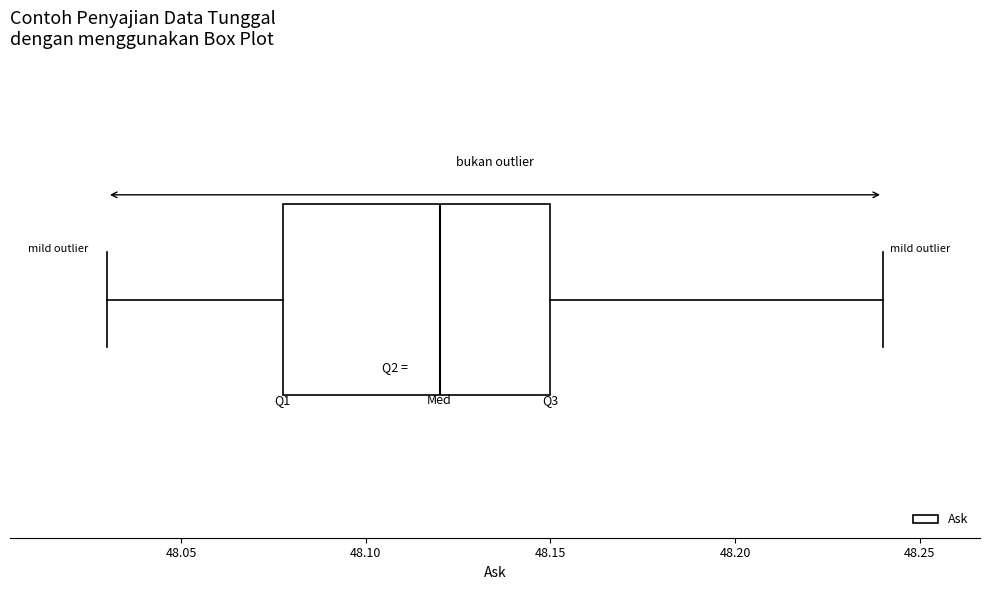

Transcribe this box plot: give where the median line is, the range the box spans, and where the two whiskers end, as read against the x-axis. The values are not printed on the chart, so give them approximately, as read against the axis.

median 48.12, box 48.08 to 48.15, whiskers 48.03 to 48.24